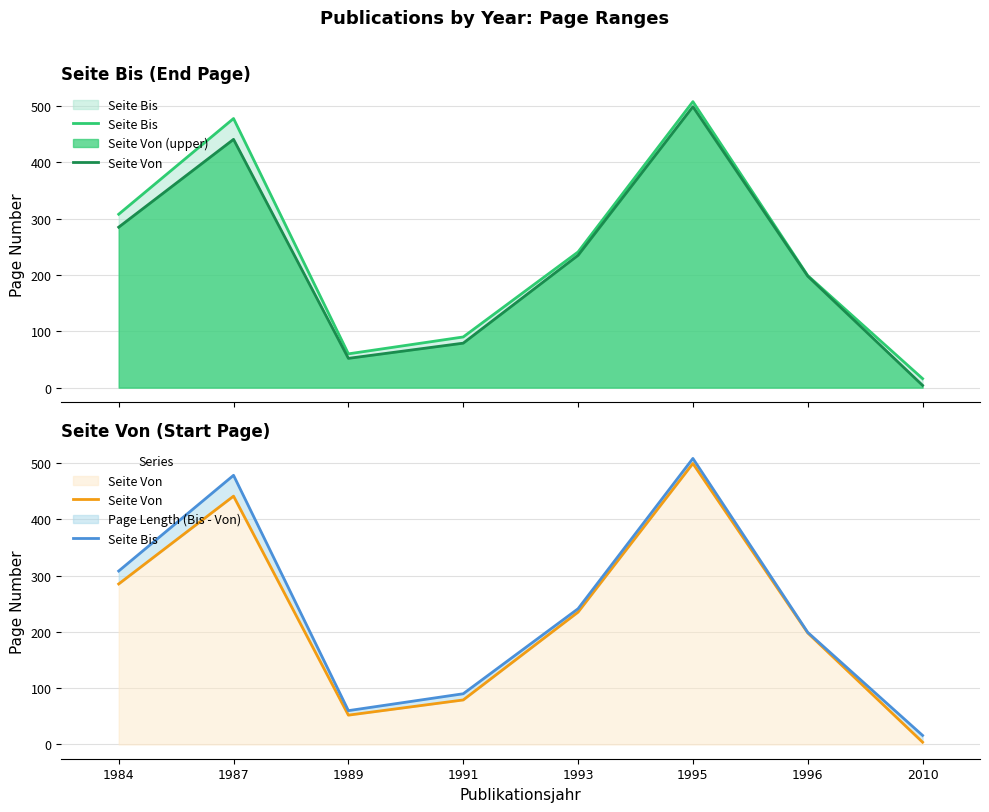

At how many categories does at least one series exceed 184?

5